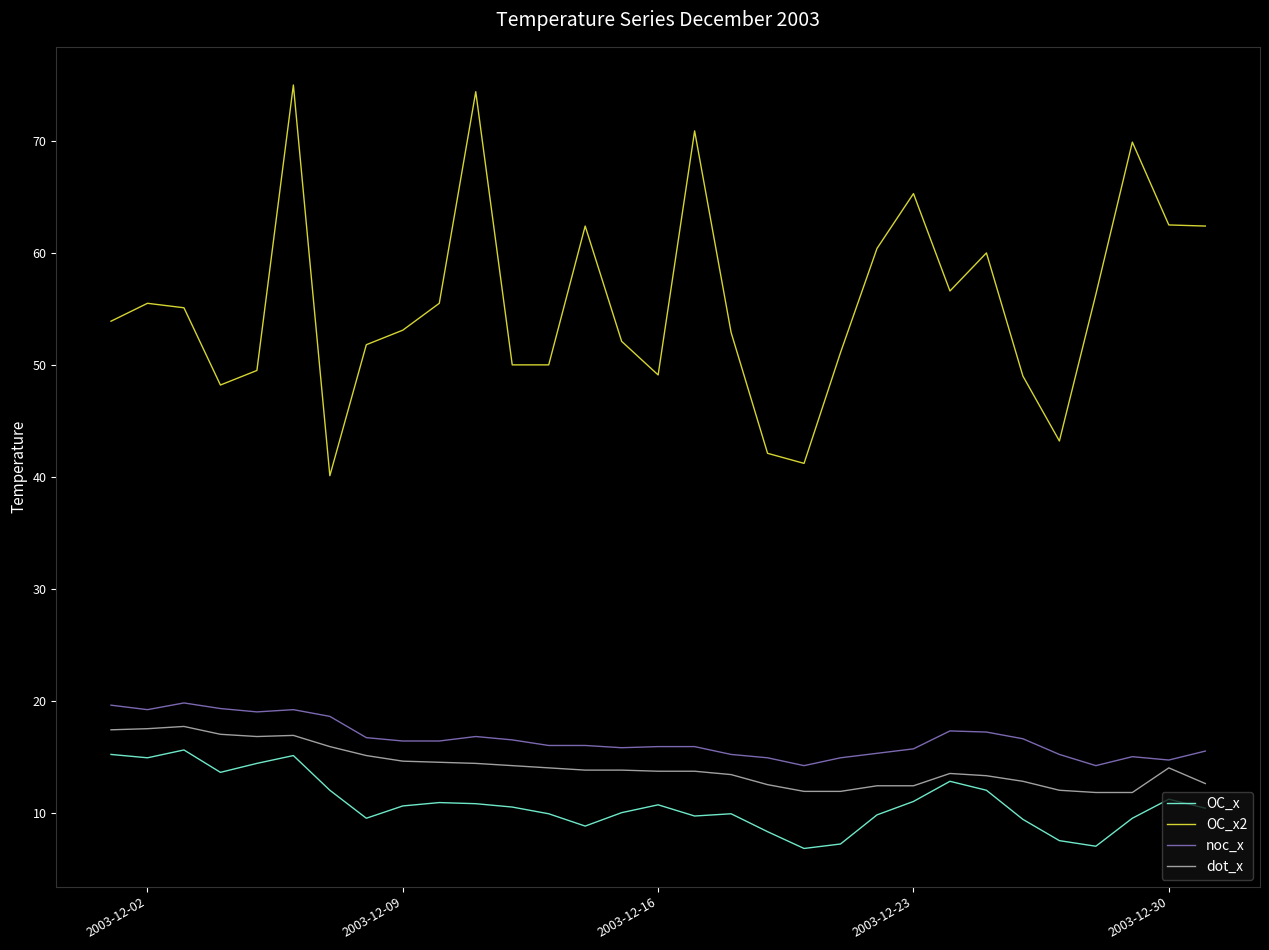

Which series has the widest spread of values?

OC_x2